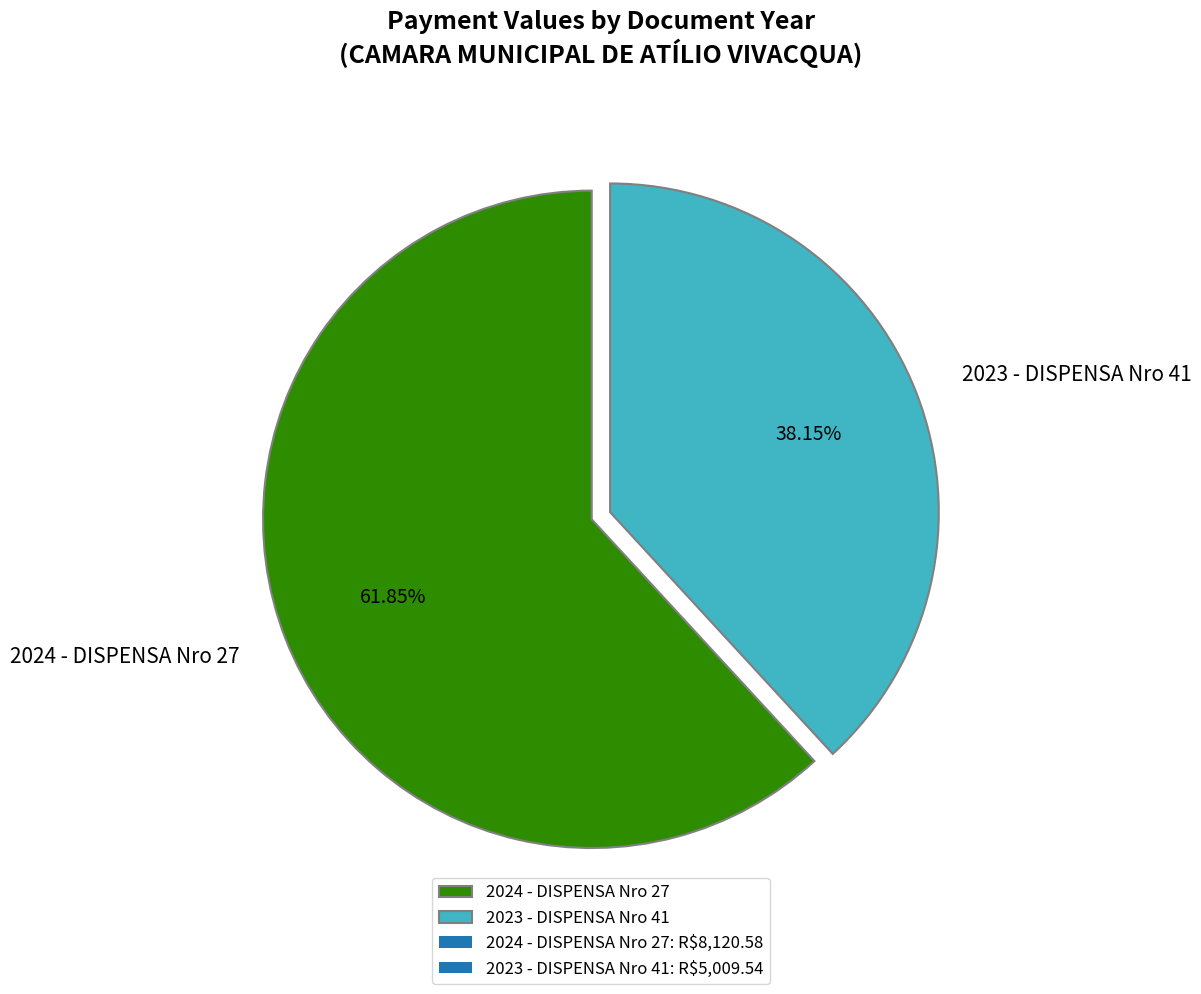

To the nearest percent, what is the average slice percentage?

50%